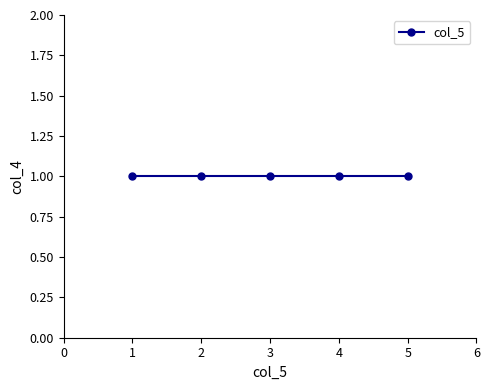

What is the difference between the maximum and minimum values?

4